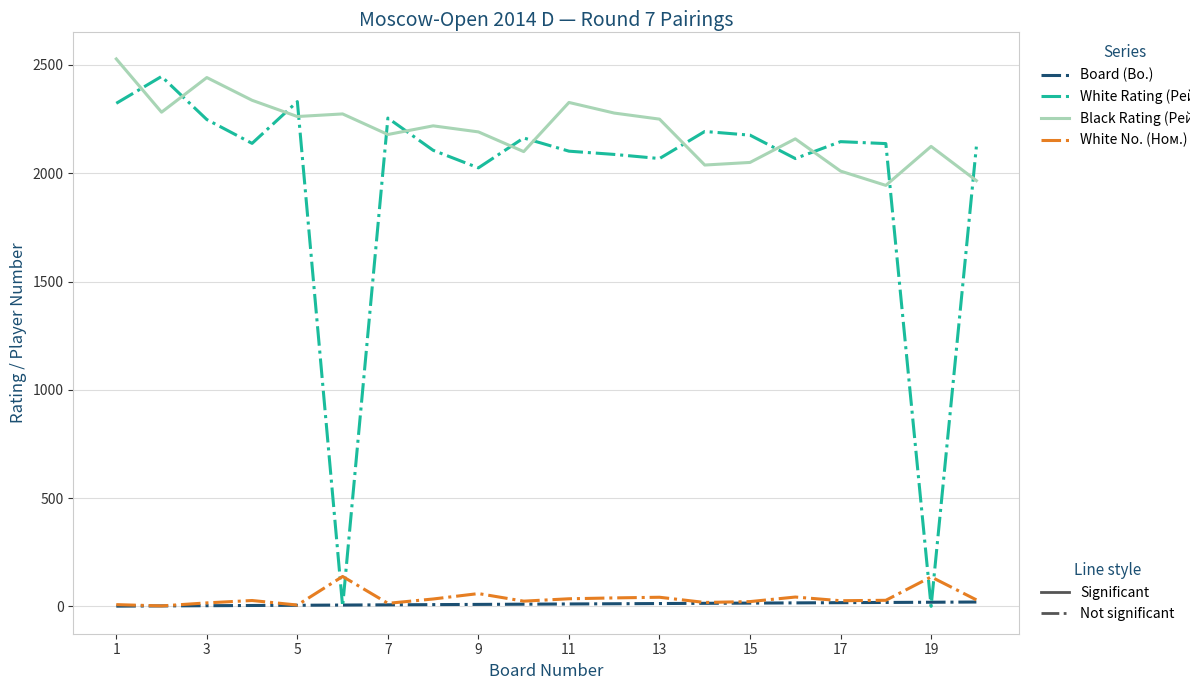

What is the maximum value shown in the chart?

2528